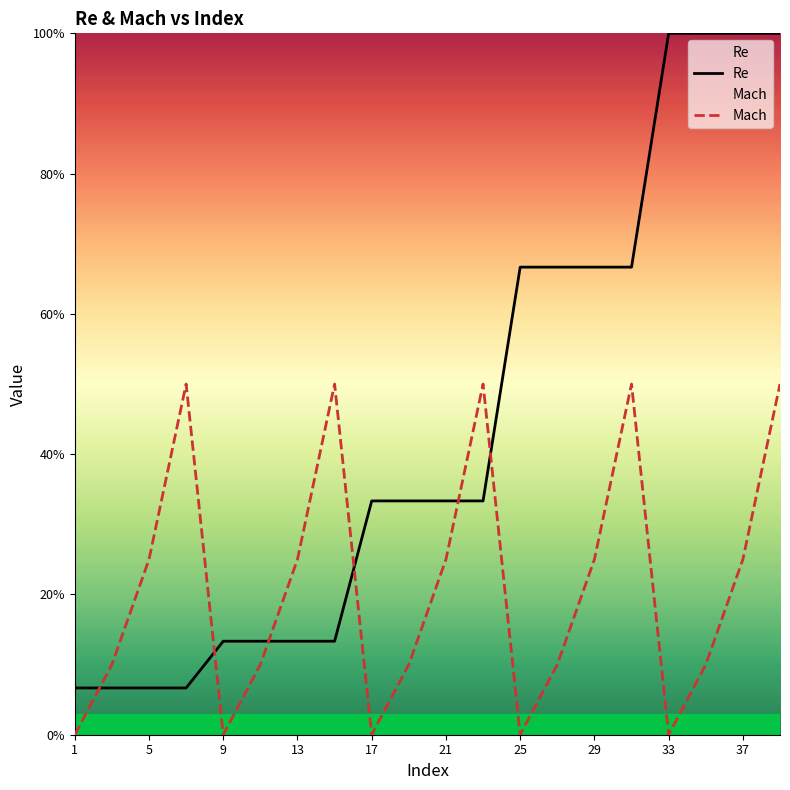

True or false: Mach and Re cross at least once.

True